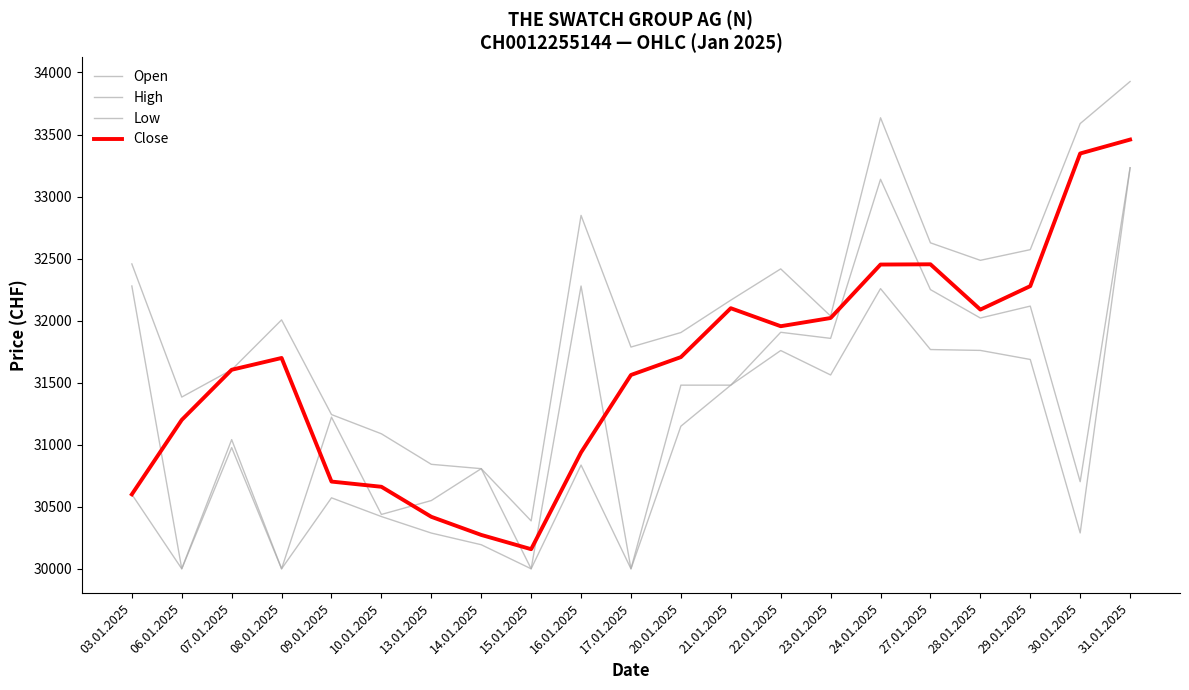

Is this an area chart (filled region under the line)?

No